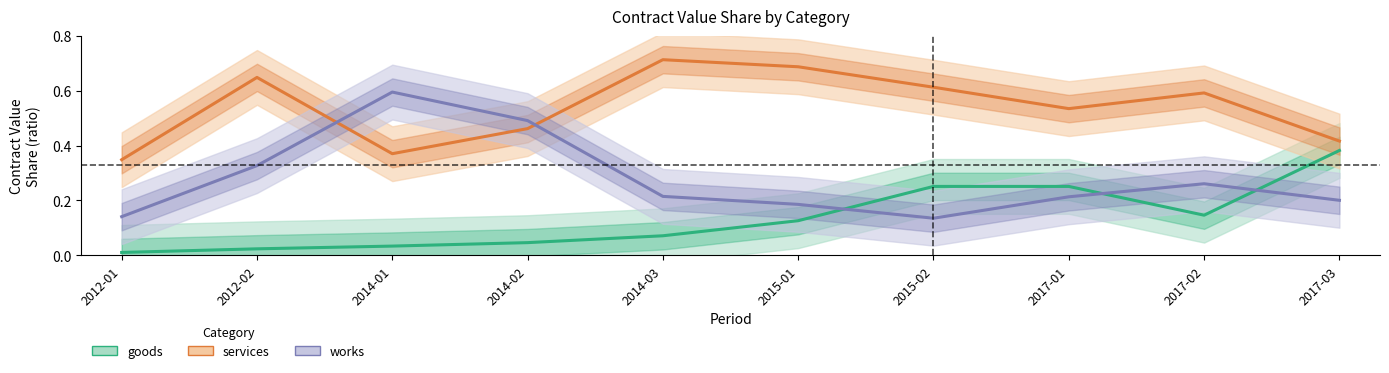

Reading right to left, what are all the values shown in this chart?

goods: 0.4	0.1	0.3	0.3	0.1	0.1	0.0	0.0	0.0	0.0
services: 0.4	0.6	0.5	0.6	0.7	0.7	0.5	0.4	0.6	0.3
works: 0.2	0.3	0.2	0.1	0.2	0.2	0.5	0.6	0.3	0.1